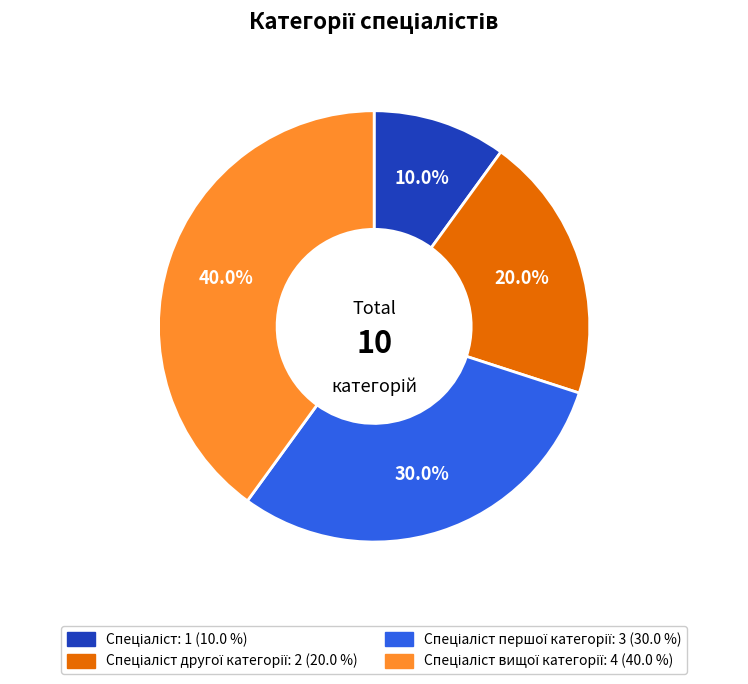

Does any single category account for the majority?

No